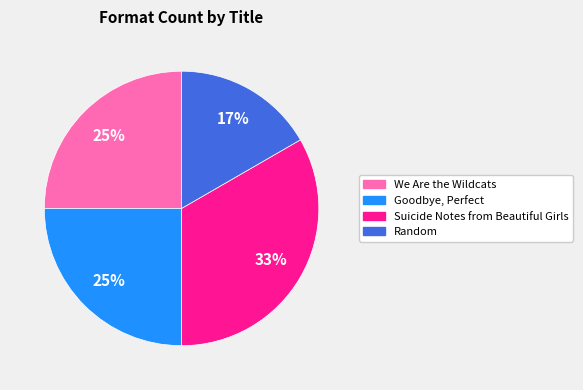

True or false: Goodbye, Perfect accounts for 31% of the total.

False